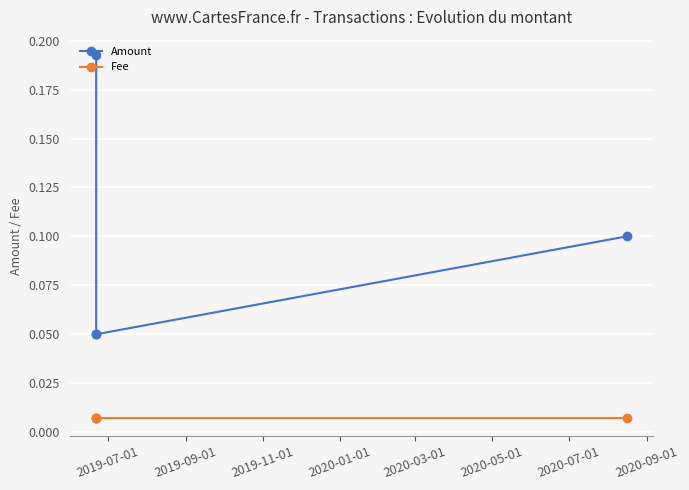

Which series has the widest spread of values?

Amount